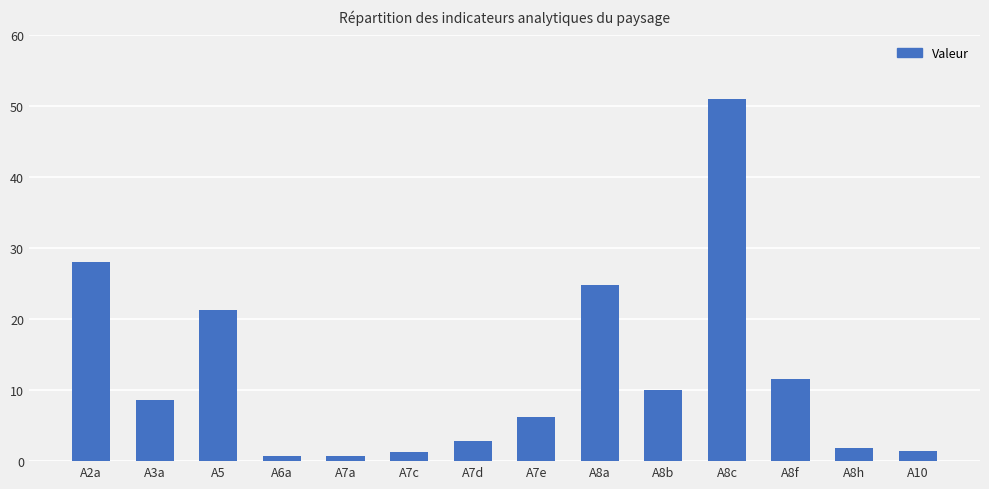

What is the average value?

12.2